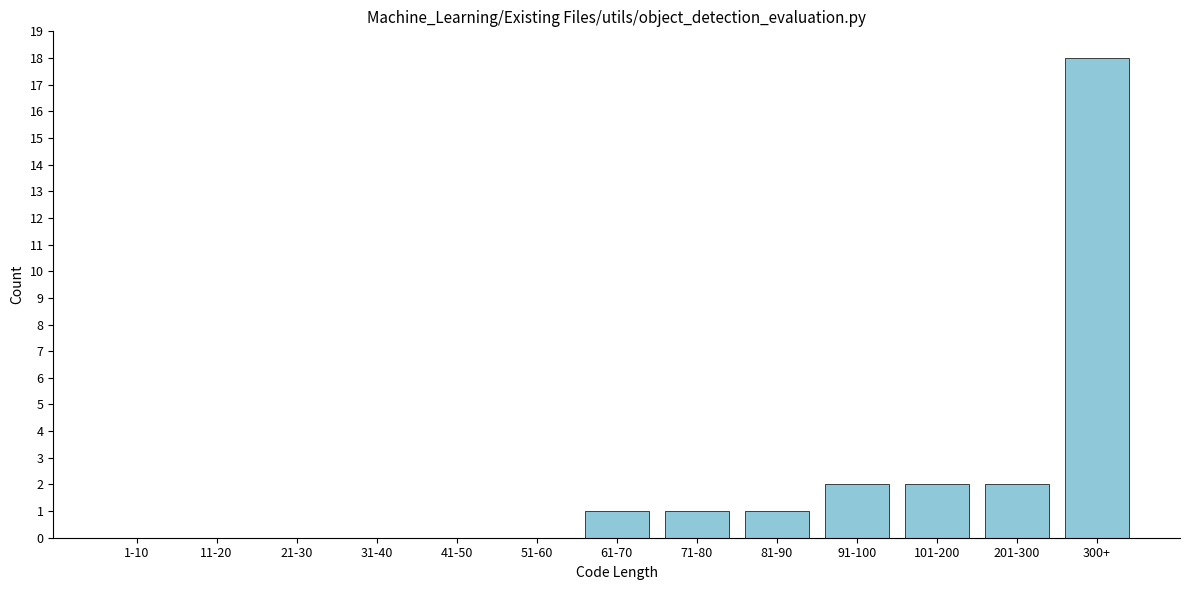

Reading left to right, list all the values displayed in this chart.

1-10=0	11-20=0	21-30=0	31-40=0	41-50=0	51-60=0	61-70=1	71-80=1	81-90=1	91-100=2	101-200=2	201-300=2	300+=18